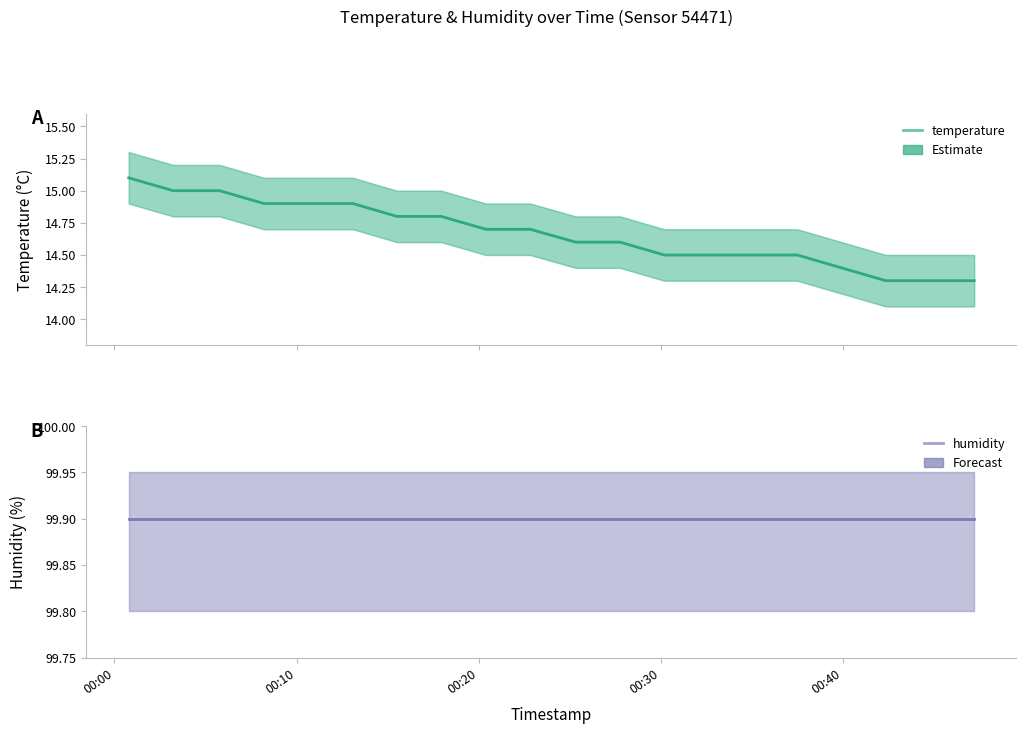

True or false: temperature and humidity intersect in this chart.

False